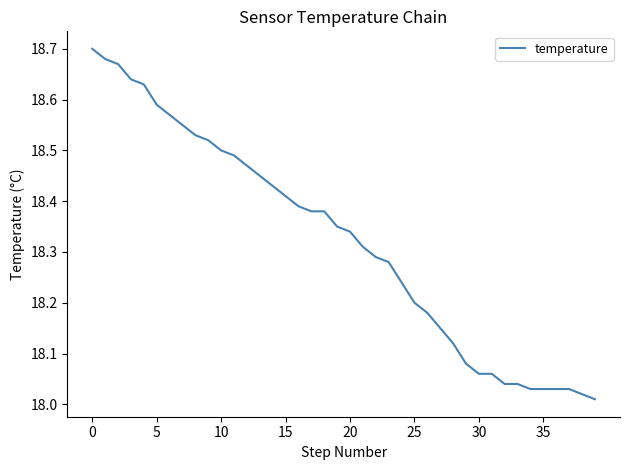

What is the difference between the maximum and minimum values?

0.7